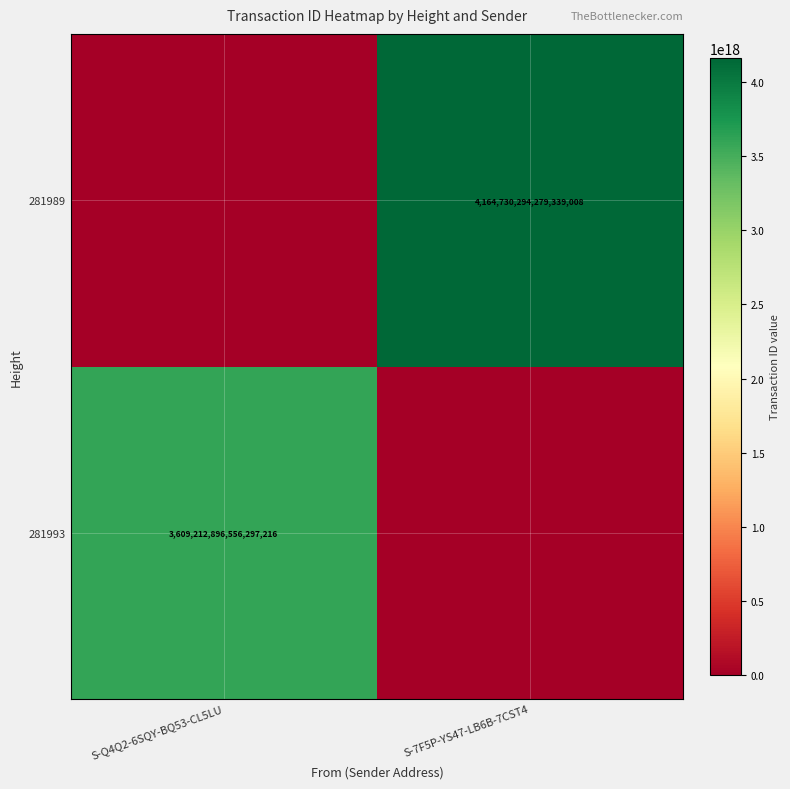

The 281989 series shows 4164730294279339008 at S-7F5P-YS47-LB6B-7CST4. True or false?

True